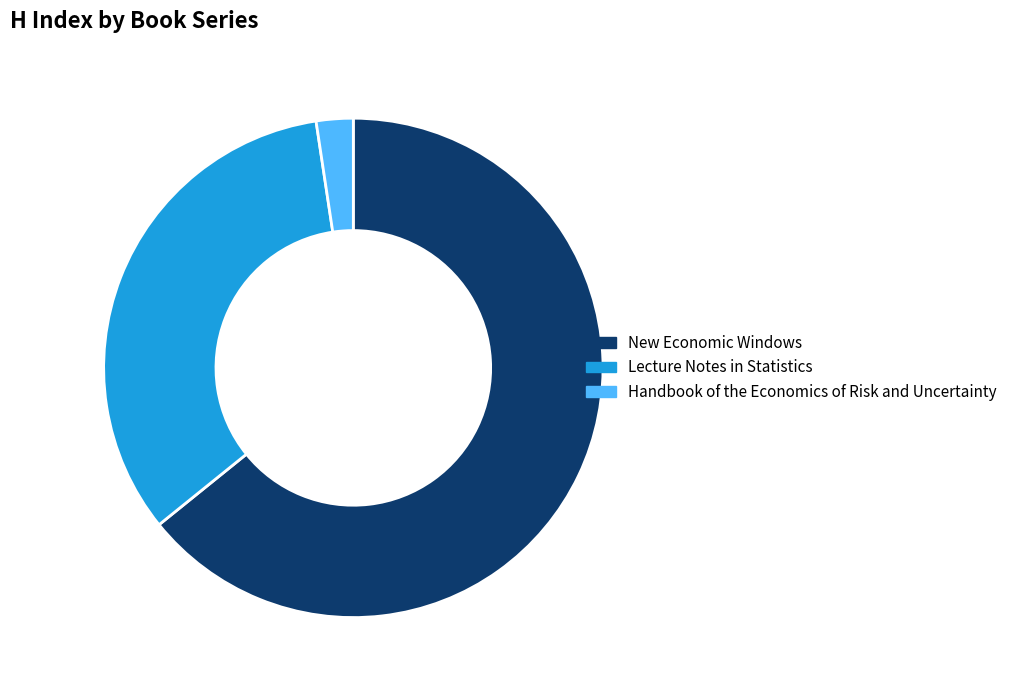

Which slice is the largest?

New Economic Windows